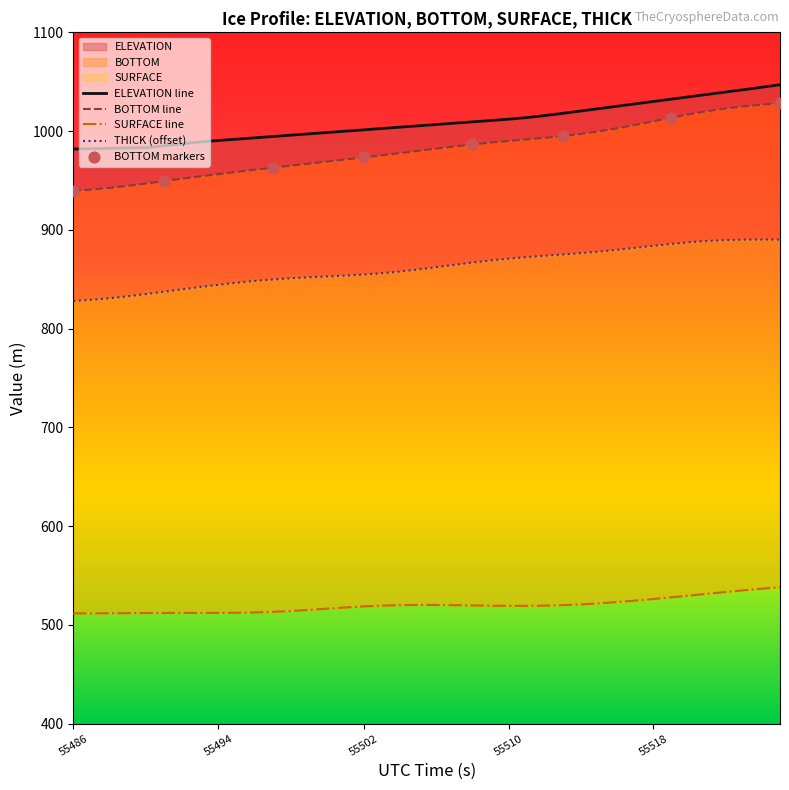

At how many categories does at least one series exceed 858?

40